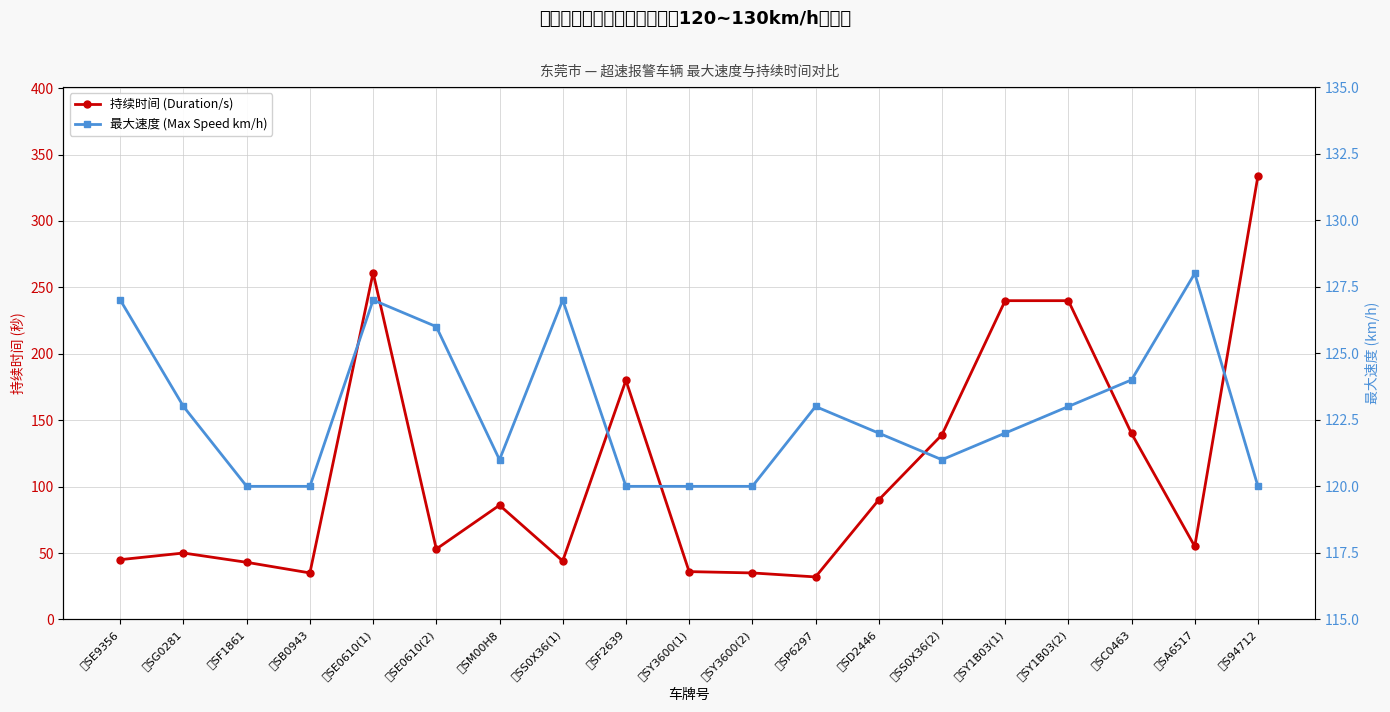

What position from the left is 粤SM00H8?

7